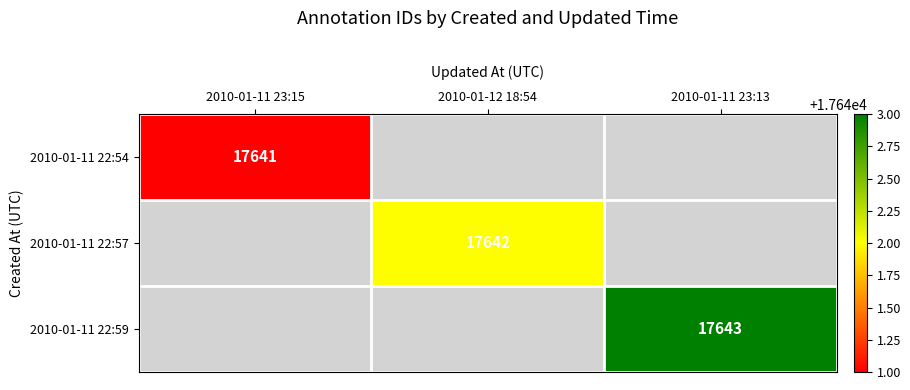

What is the minimum value shown in the chart?

17641.0